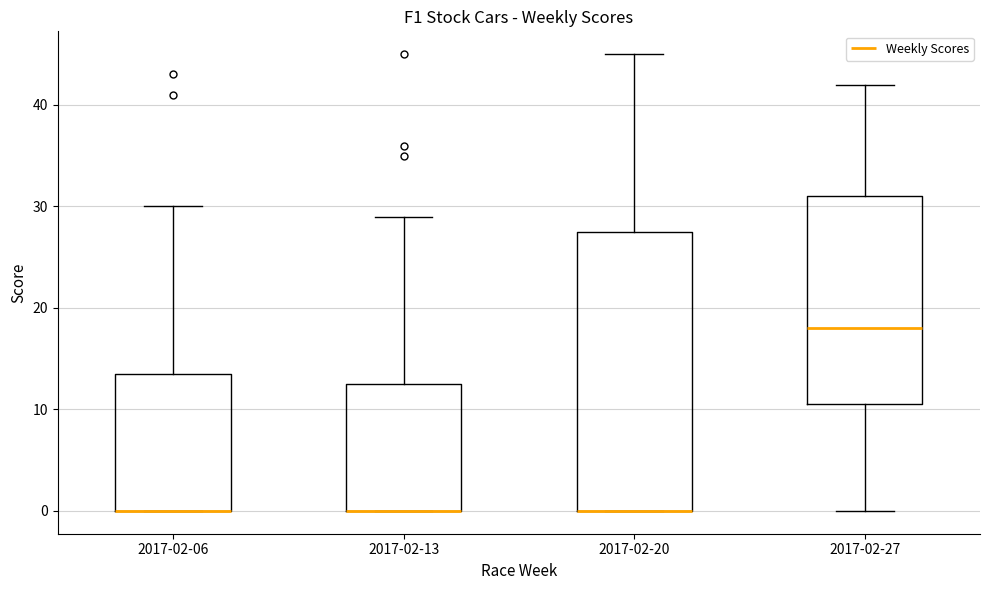

Which box is the tallest, from its lower edge to its upper edge?

2017-02-20